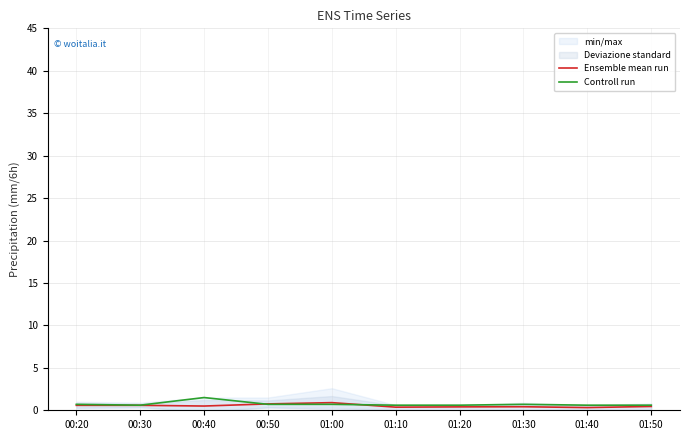

The Controll run series shows 0.7 at 01:30. True or false?

True